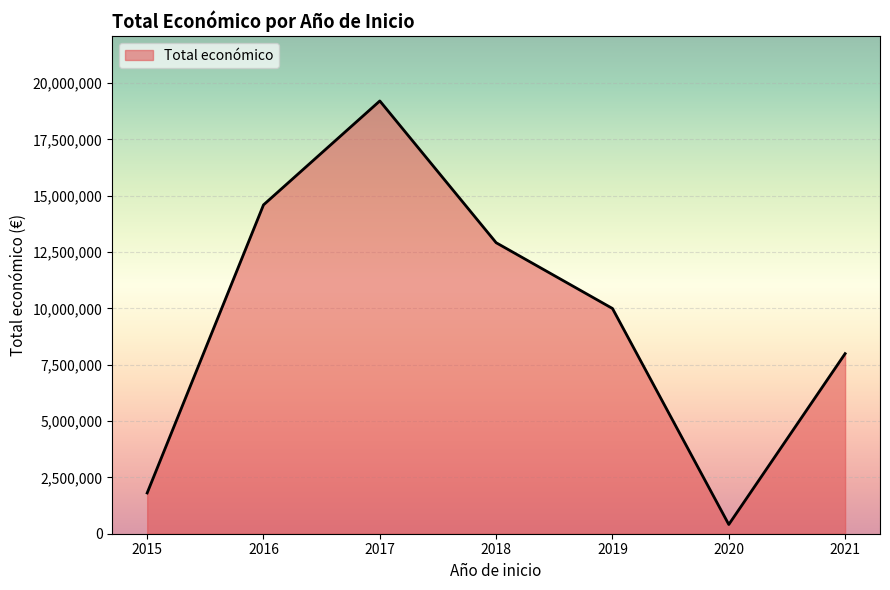

What is the change in value from 2015 to 2021?

+6182177